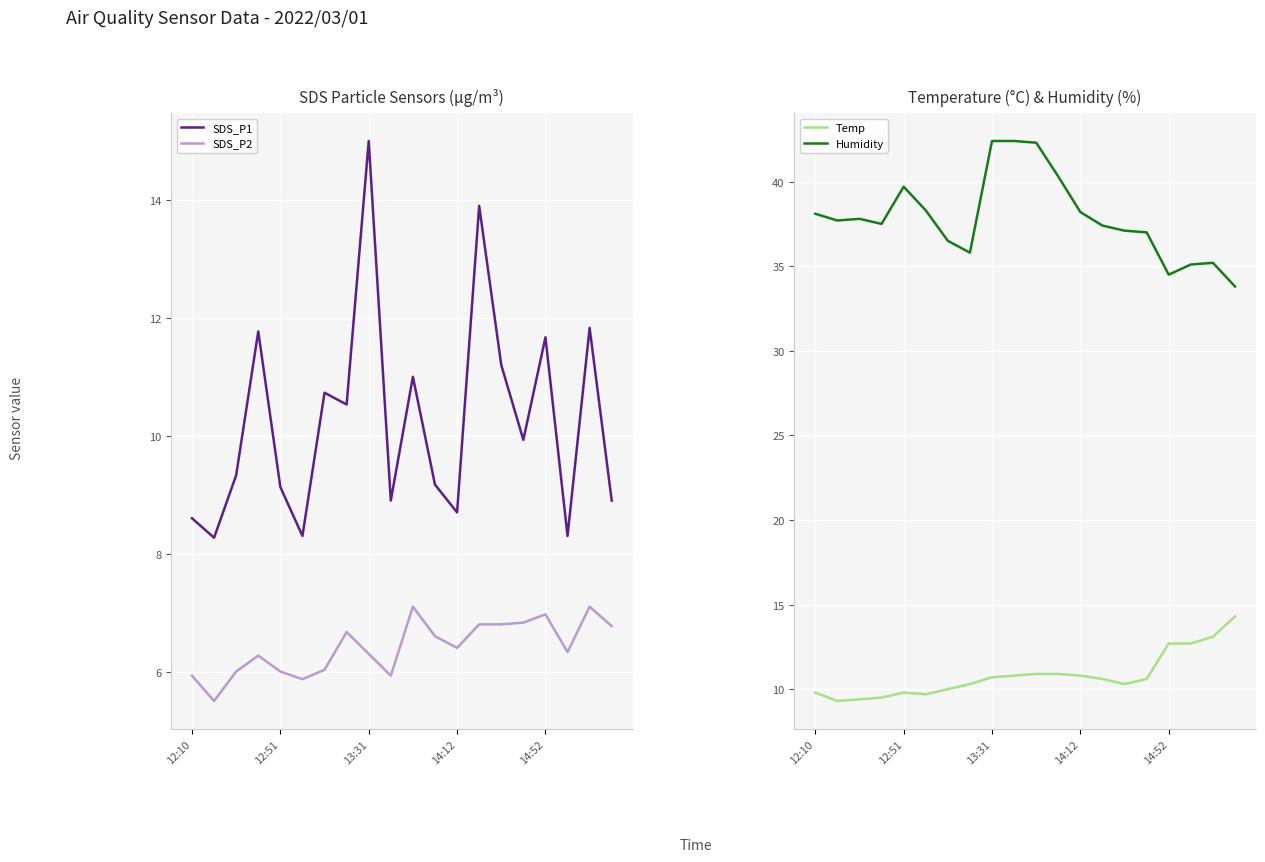

True or false: SDS_P1 and SDS_P2 cross at least once.

False